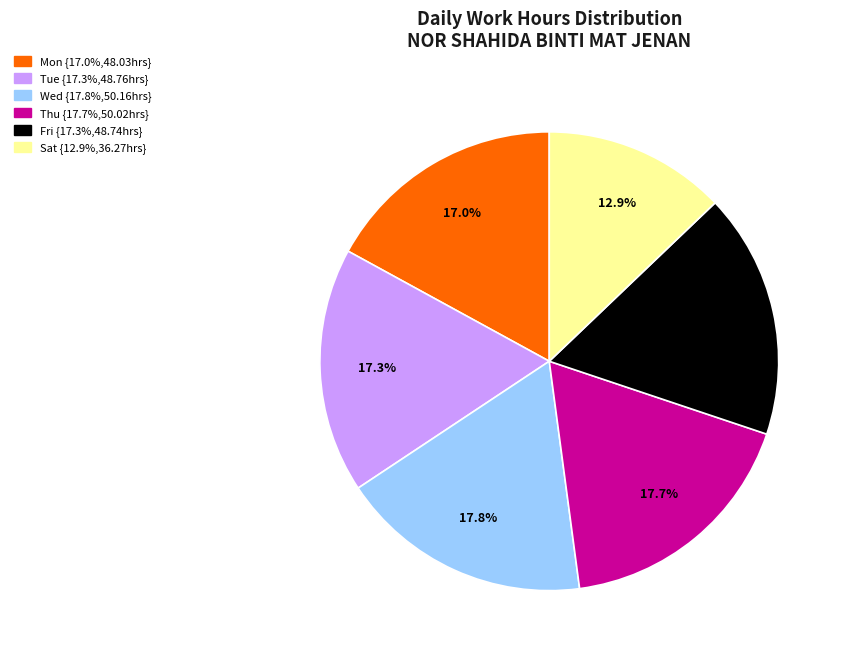

Does any single category account for the majority?

No